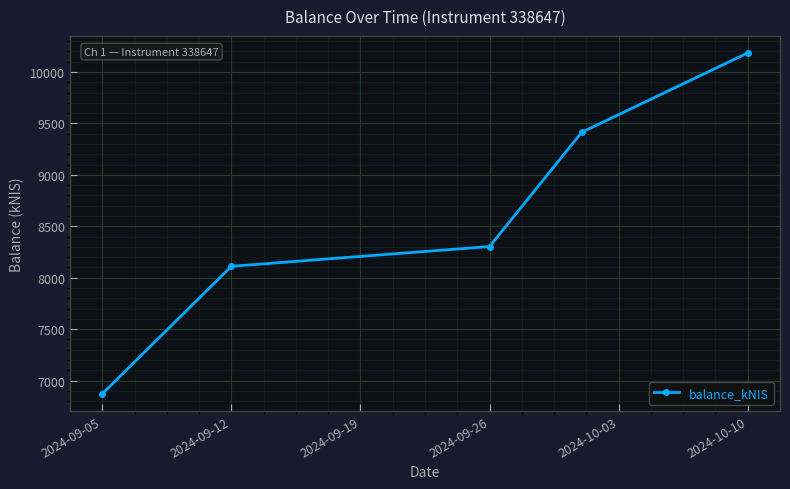

What is the greatest value displayed?

10184.9